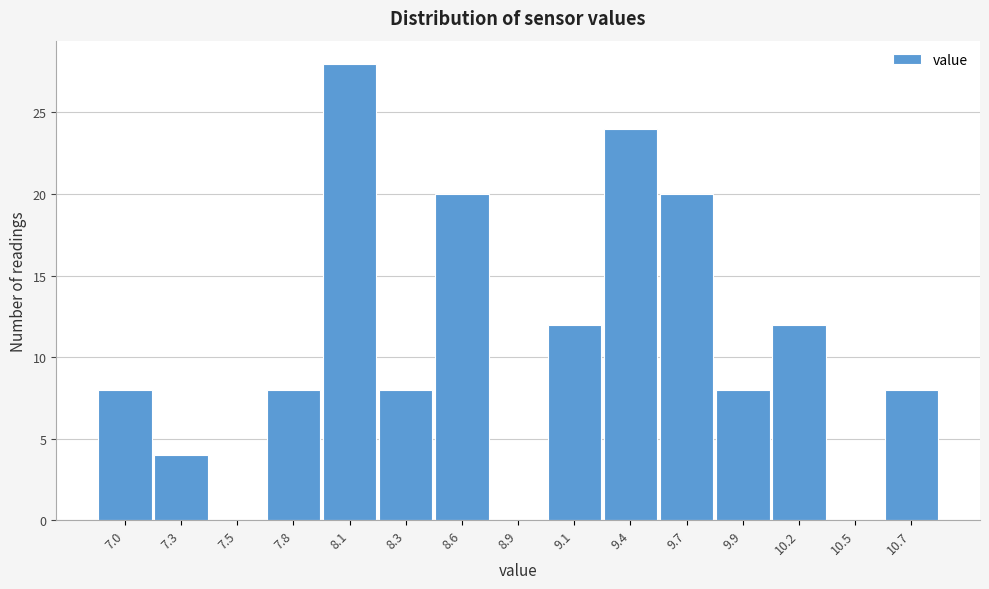

Reading left to right, transcribe all the data shown in this chart.

7.0=8	7.3=4	7.5=0	7.8=8	8.1=28	8.3=8	8.6=20	8.9=0	9.1=12	9.4=24	9.7=20	9.9=8	10.2=12	10.5=0	10.7=8